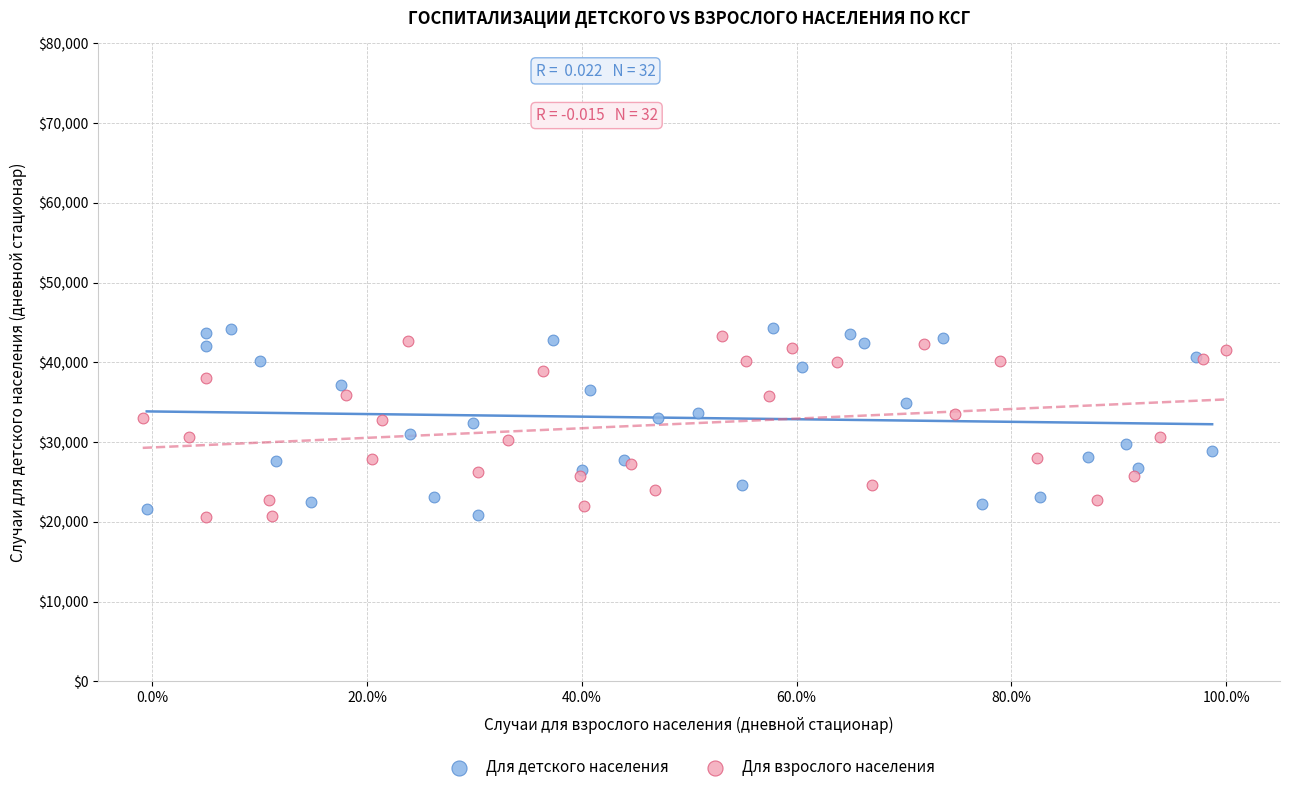

Which series has the widest spread of Y values?

Для детского населения